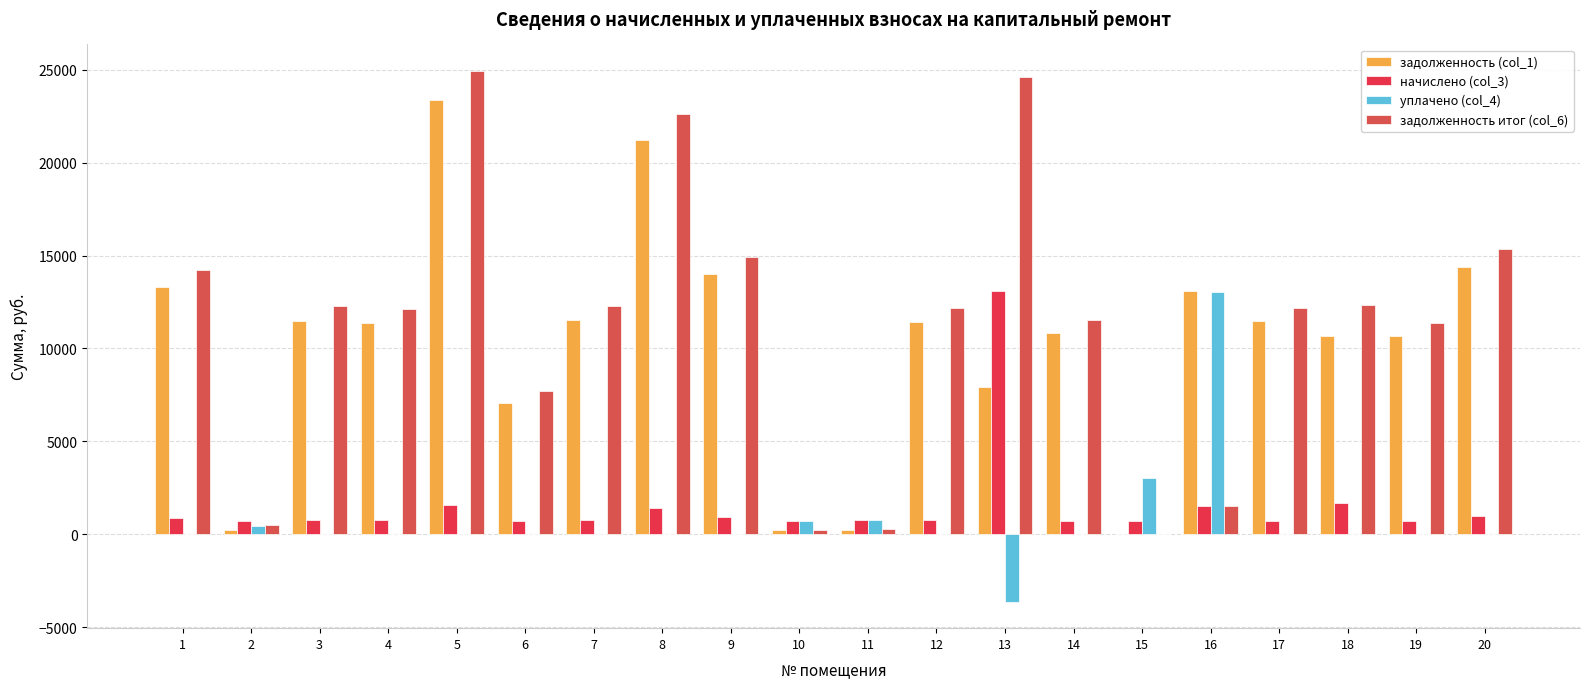

What is the value of the начислено (col_3) bar at the 9th from the left?

928.7